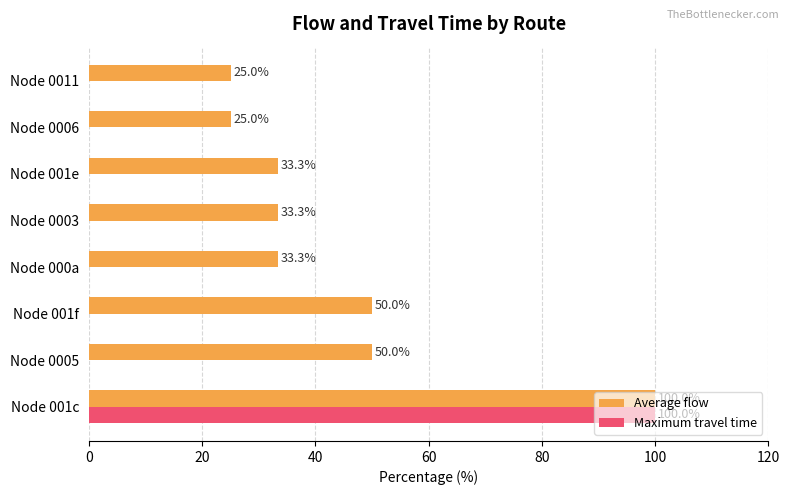

What is the sum of all Maximum travel time values?

100.0